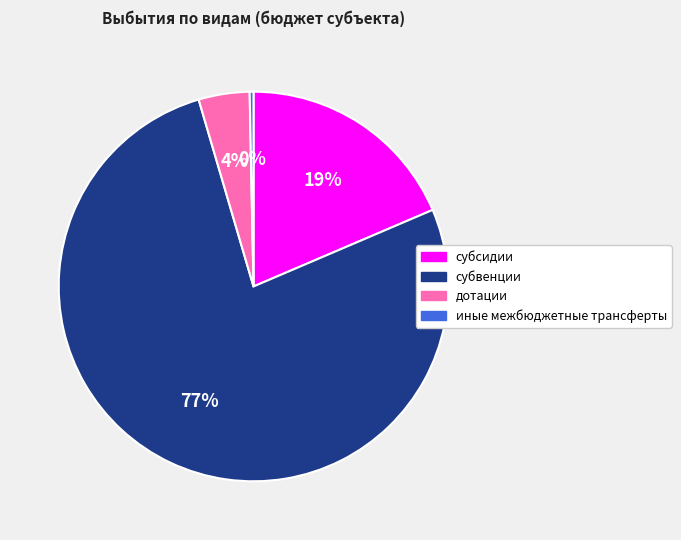

Is the sum of иные межбюджетные трансферты and субсидии greater than half?

No